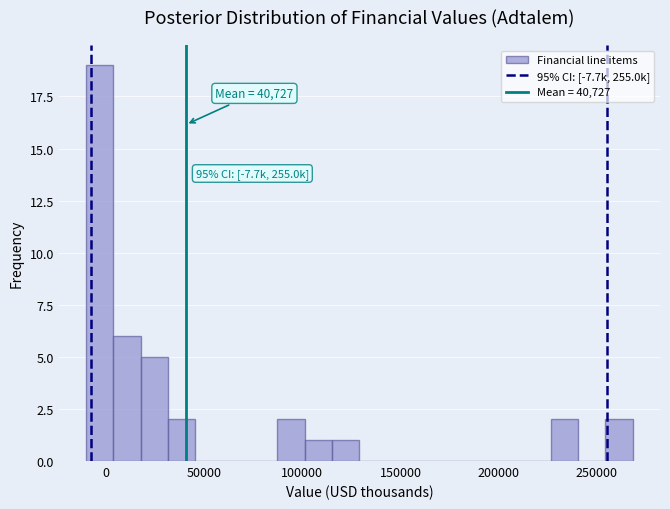

Read against the x-axis, roughly where is the centre of the tallest bar?

-5000